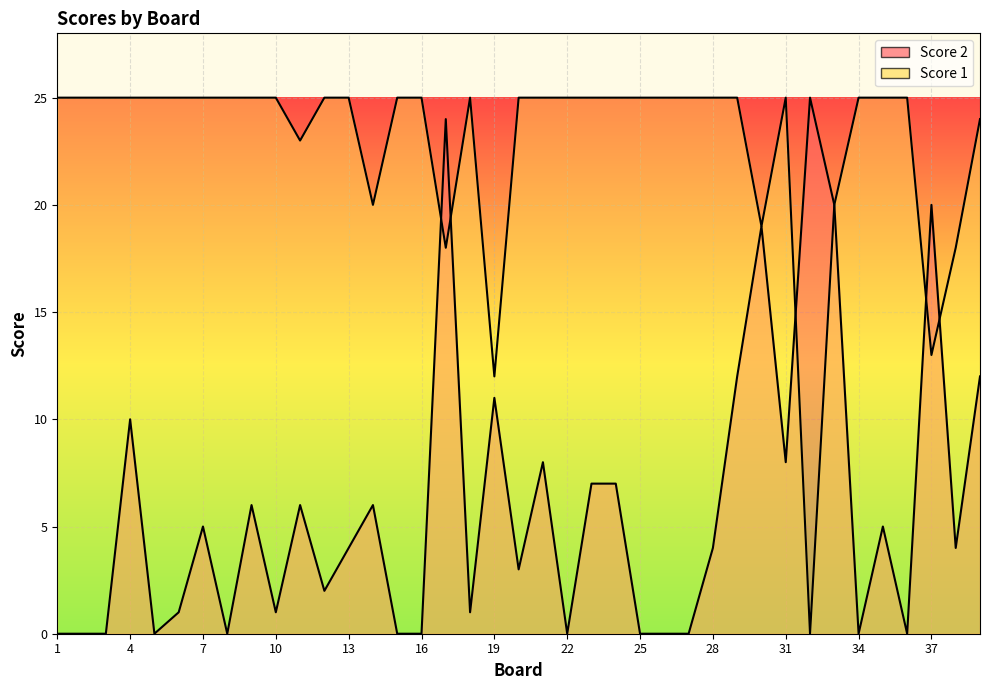

The Score 2 series shows -11 at 36. True or false?

False